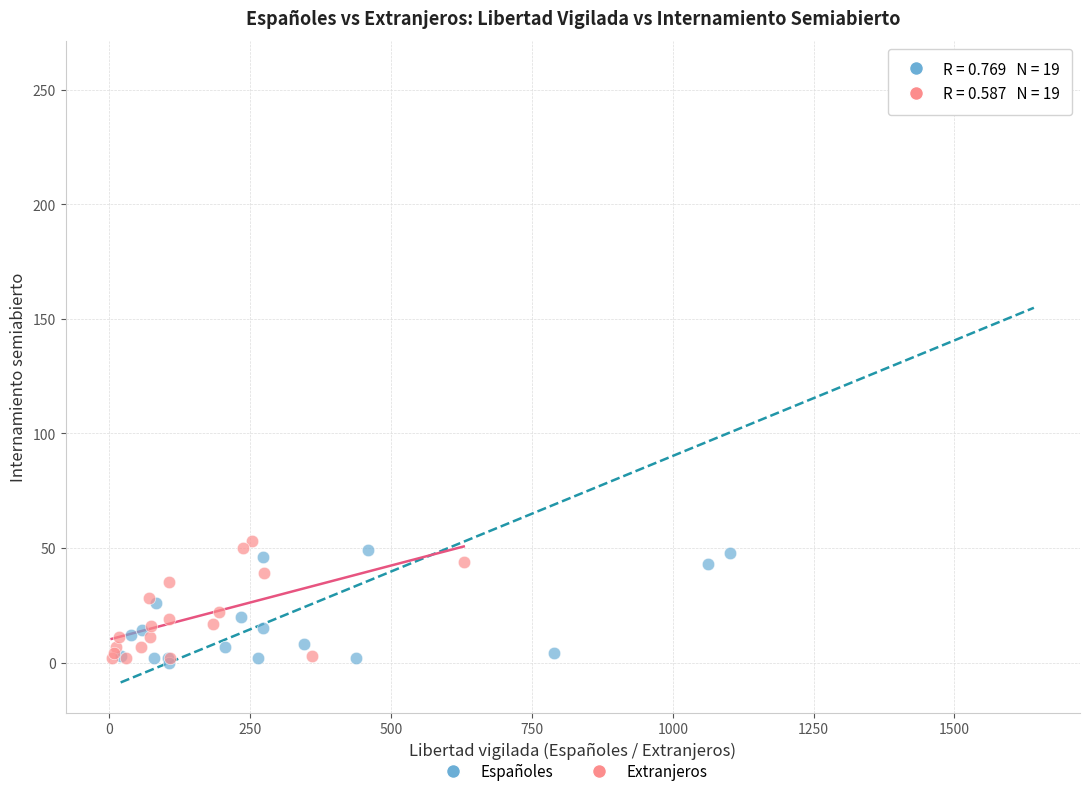

Which series reaches the maximum Y coordinate?

Españoles